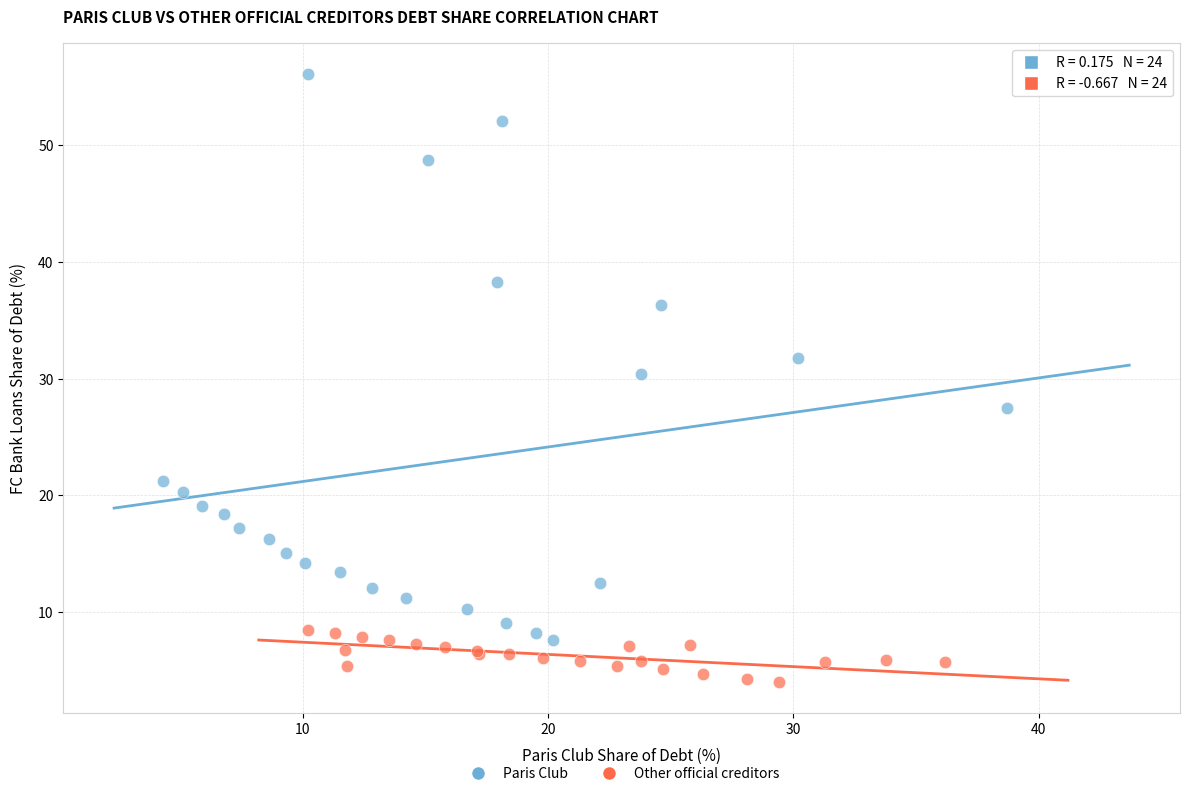

Which series contains the lowest Y value?

Other official creditors